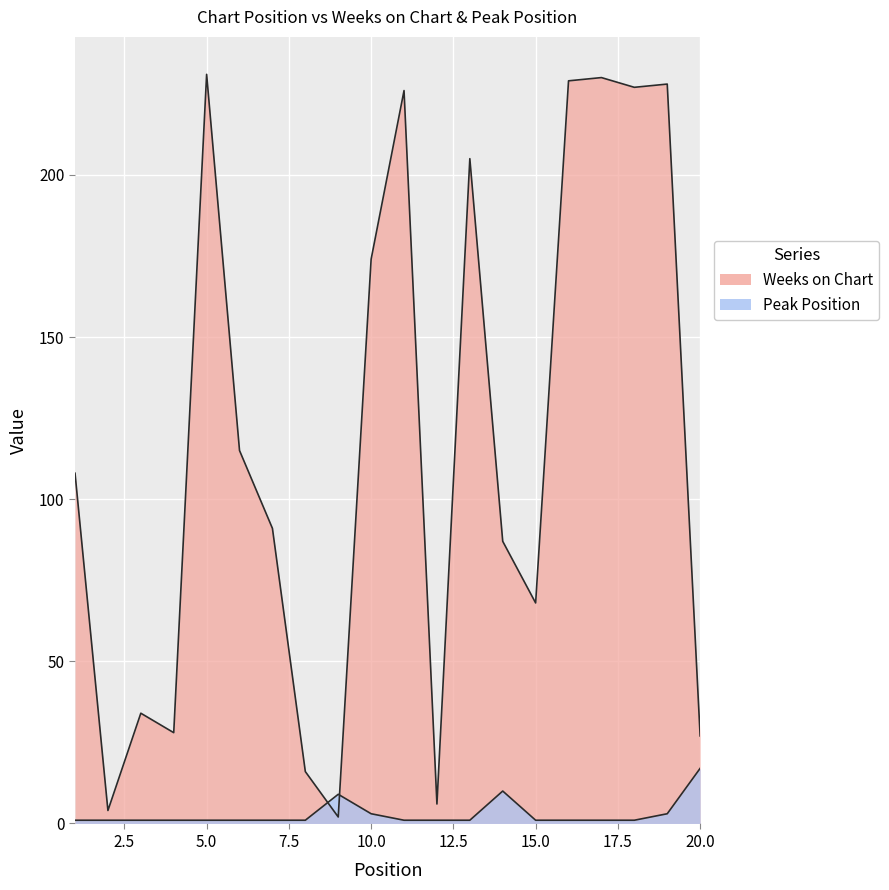

What is the difference between the Peak Position values at 9 and 17?

8